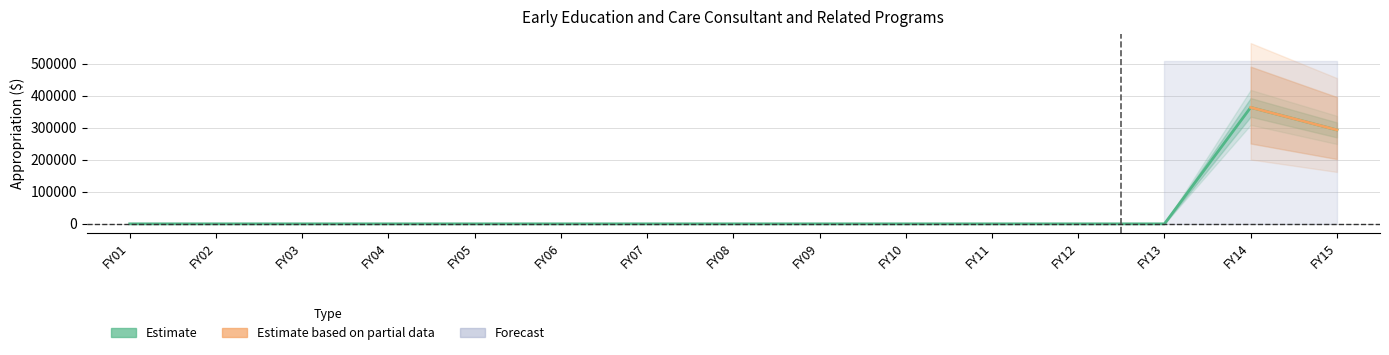

What is the greatest value displayed?

363248